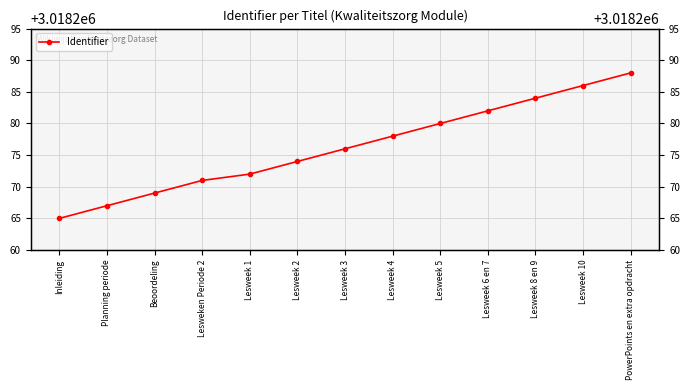

What is the difference between the second highest and minimum values?

21